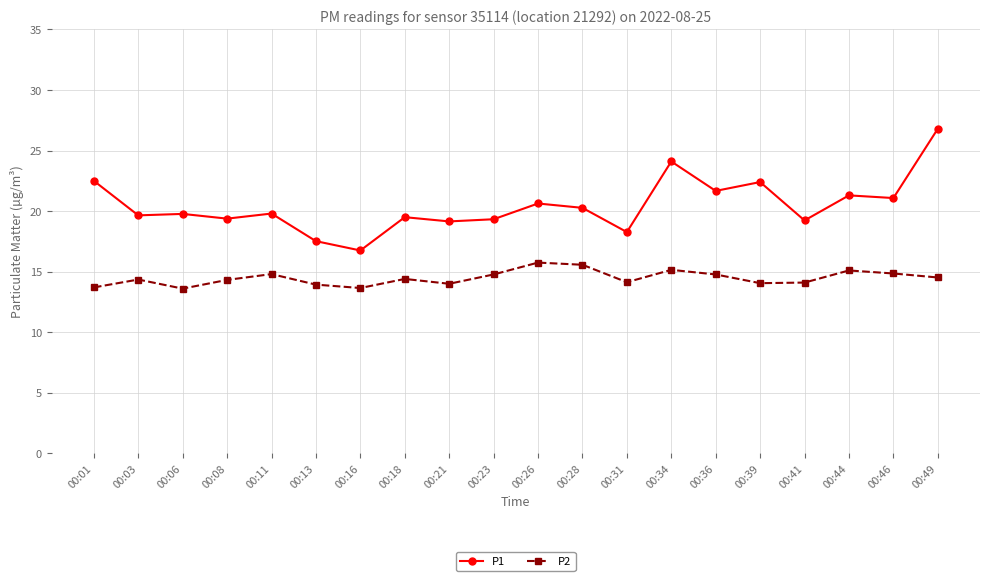

True or false: P2 and P1 intersect in this chart.

False